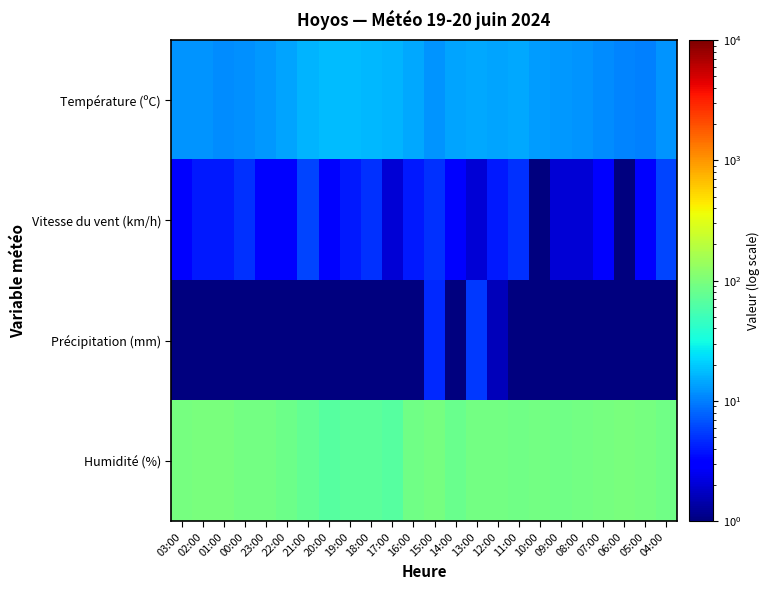

What is the minimum value shown in the chart?

0.1